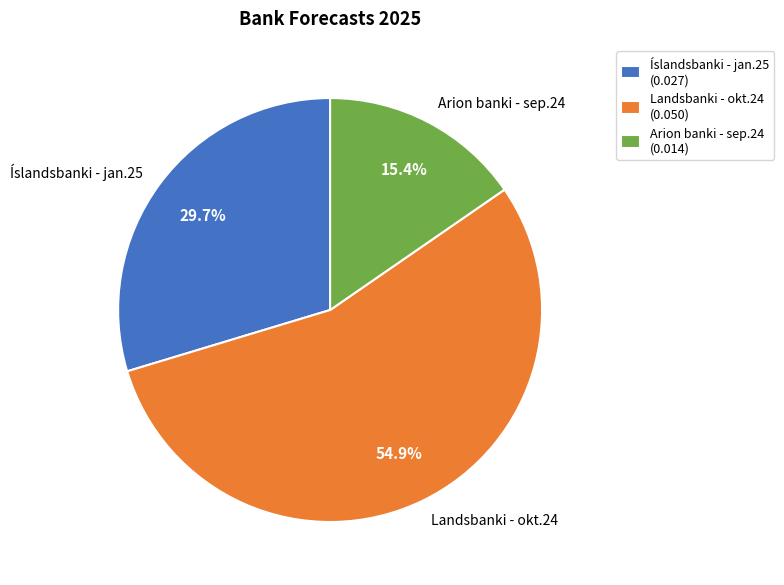

Does Landsbanki - okt.24 represent more than half of the total?

Yes